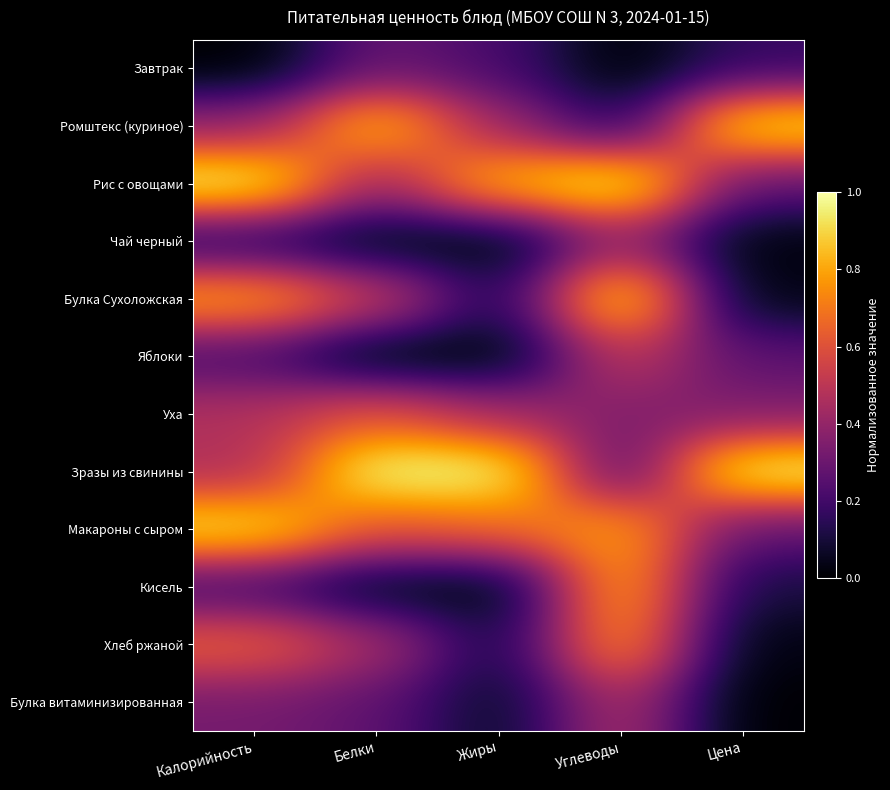

Reading right to left, what are all the values shown in this chart?

Завтрак: Цена=0.2	Углеводы=0.0	Жиры=0.2	Белки=0.3	Калорийность=0.0
Ромштекс (куриное): Цена=0.9	Углеводы=0.1	Жиры=0.4	Белки=0.9	Калорийность=0.4
Рис с овощами: Цена=0.3	Углеводы=1.0	Жиры=0.9	Белки=0.4	Калорийность=1.0
Чай черный: Цена=0.0	Углеводы=0.4	Жиры=0.0	Белки=0.0	Калорийность=0.1
Булка Сухоложская: Цена=0.0	Углеводы=0.9	Жиры=0.1	Белки=0.5	Калорийность=0.8
Яблоки: Цена=0.3	Углеводы=0.5	Жиры=0.0	Белки=0.0	Калорийность=0.2
Уха: Цена=0.4	Углеводы=0.4	Жиры=0.4	Белки=0.6	Калорийность=0.5
Зразы из свинины: Цена=1.0	Углеводы=0.2	Жиры=1.0	Белки=1.0	Калорийность=0.5
Макароны с сыром: Цена=0.3	Углеводы=0.8	Жиры=0.7	Белки=0.6	Калорийность=0.9
Кисель: Цена=0.1	Углеводы=0.8	Жиры=0.0	Белки=0.0	Калорийность=0.2
Хлеб ржаной: Цена=0.0	Углеводы=0.8	Жиры=0.1	Белки=0.5	Калорийность=0.6
Булка витаминизированная: Цена=0.0	Углеводы=0.5	Жиры=0.1	Белки=0.3	Калорийность=0.3